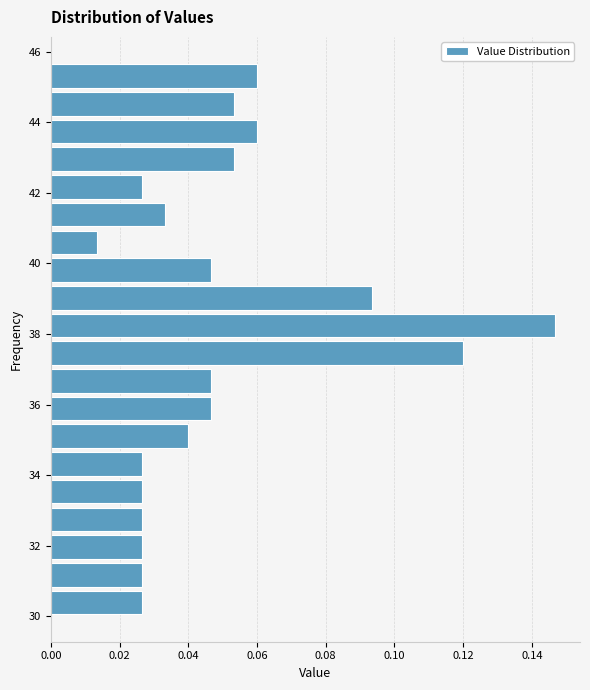

Around what value on the y-axis is the longest bar? Give the approximate position of its centre, as read against the axis.

38.2